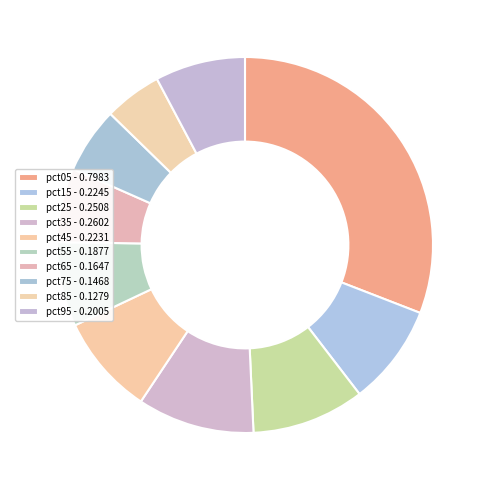

Which has a higher value, pct15 or pct65?

pct15